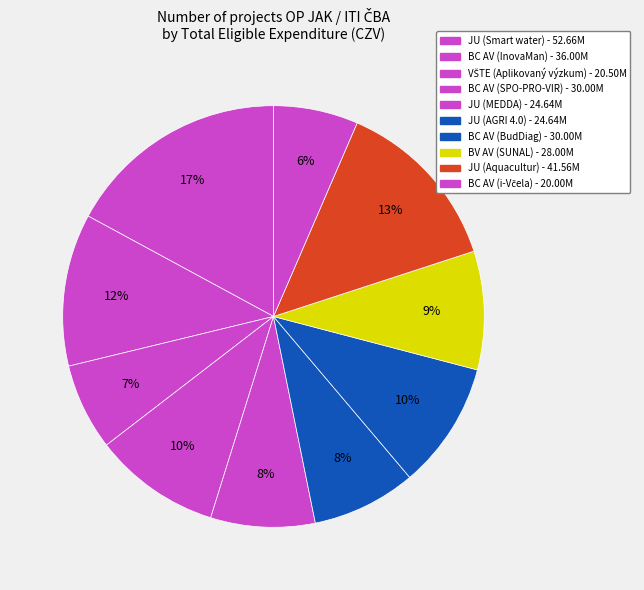

How many slices are in this pie chart?

10